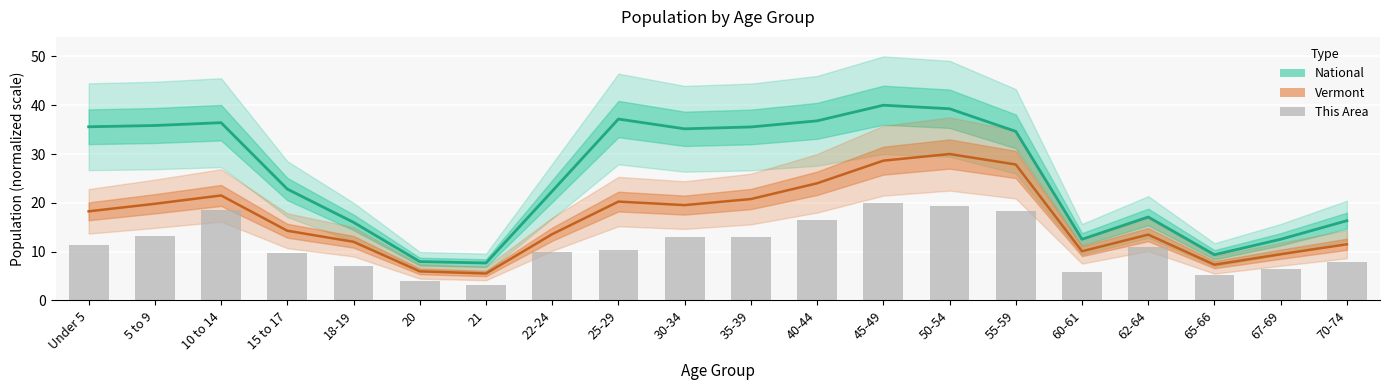

Reading left to right, transcribe all the data shown in this chart.

Under 5=11.4	5 to 9=13.2	10 to 14=18.5	15 to 17=9.8	18-19=7.1	20=3.9	21=3.2	22-24=10.0	25-29=10.4	30-34=13.1	35-39=12.9	40-44=16.5	45-49=20.0	50-54=19.4	55-59=18.2	60-61=5.9	62-64=10.9	65-66=5.1	67-69=6.5	70-74=8.0